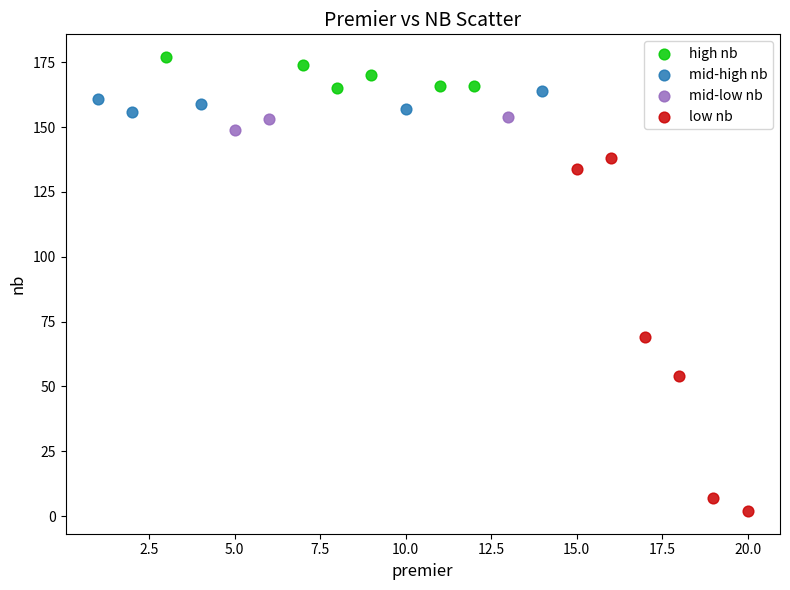

Which series reaches the minimum Y coordinate?

low nb